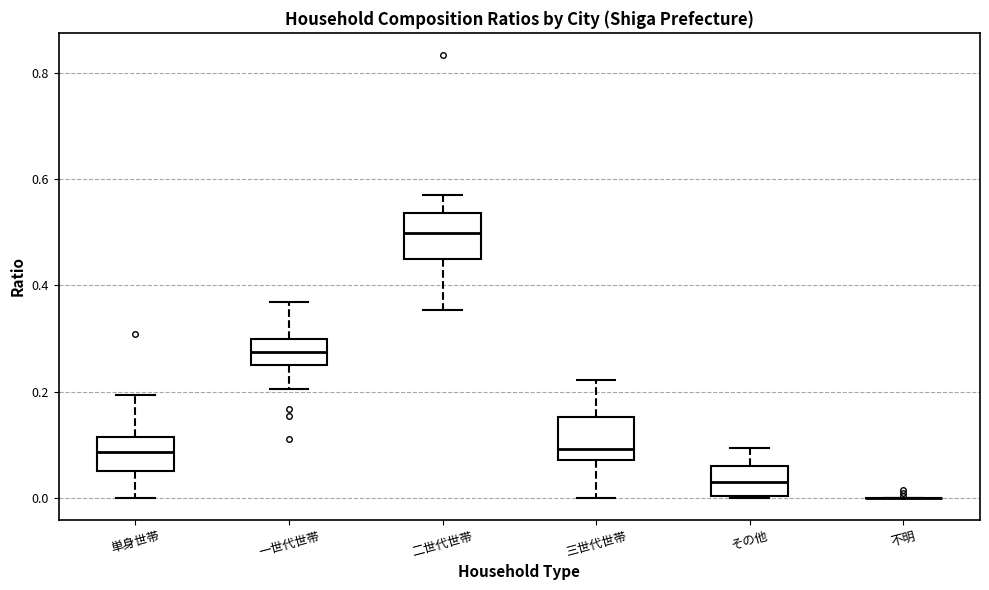

Reading left to right, transcribe this box plot: for each box, give where its median line is, the range the box spans, and where its two whiskers end, as read against the y-axis. The values are not printed on the chart, so give them approximately, as read against the axis.

単身世帯: median 0.08, box 0.06 to 0.12, whiskers 0.00 to 0.20
一世代世帯: median 0.28, box 0.26 to 0.30, whiskers 0.20 to 0.36
二世代世帯: median 0.50, box 0.44 to 0.54, whiskers 0.36 to 0.58
三世代世帯: median 0.10, box 0.08 to 0.16, whiskers 0.00 to 0.22
その他: median 0.02, box 0.00 to 0.06, whiskers 0.00 to 0.10
不明: box collapsed to a line at 0.00, whiskers 0.00 to 0.00